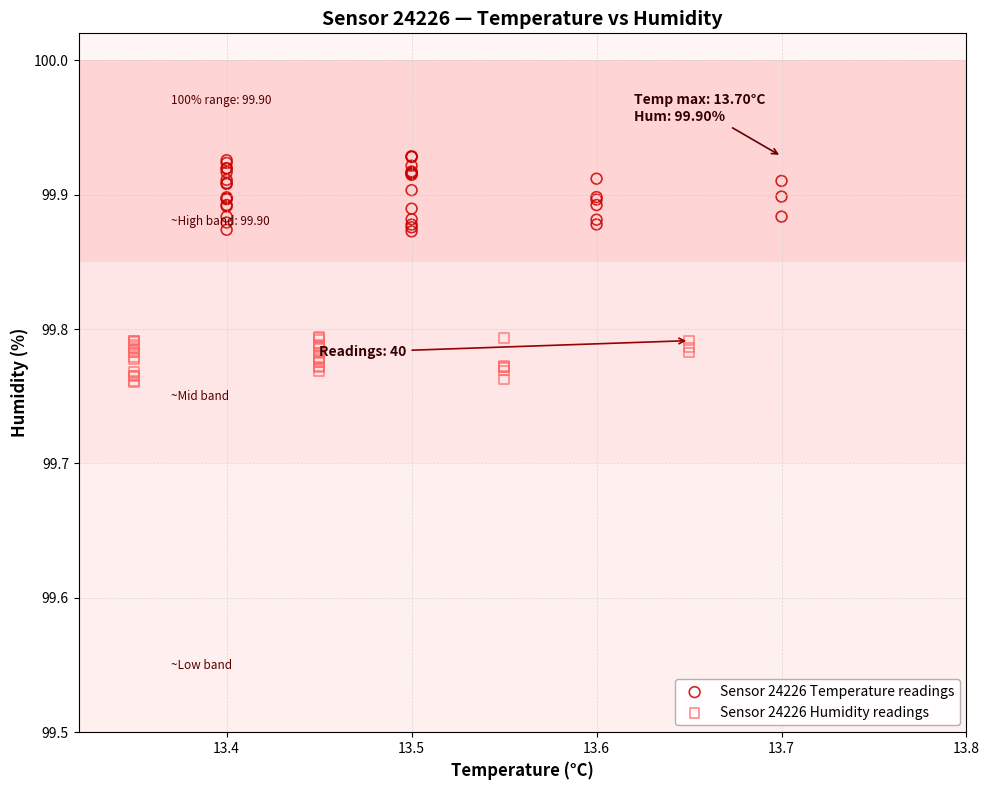

Which series reaches the minimum Y coordinate?

Sensor 24226 Humidity readings